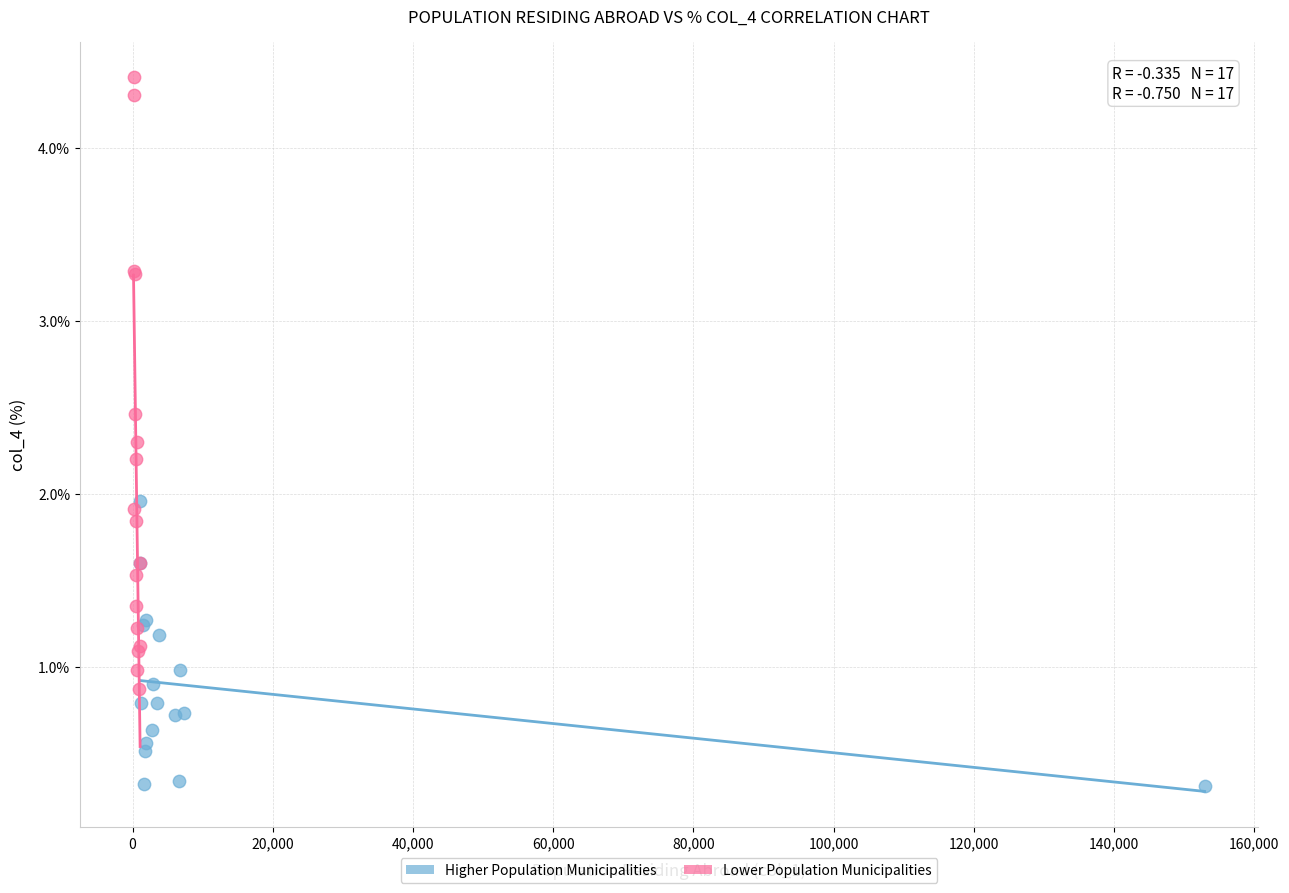

Which series reaches the maximum Y coordinate?

Lower Population Municipalities